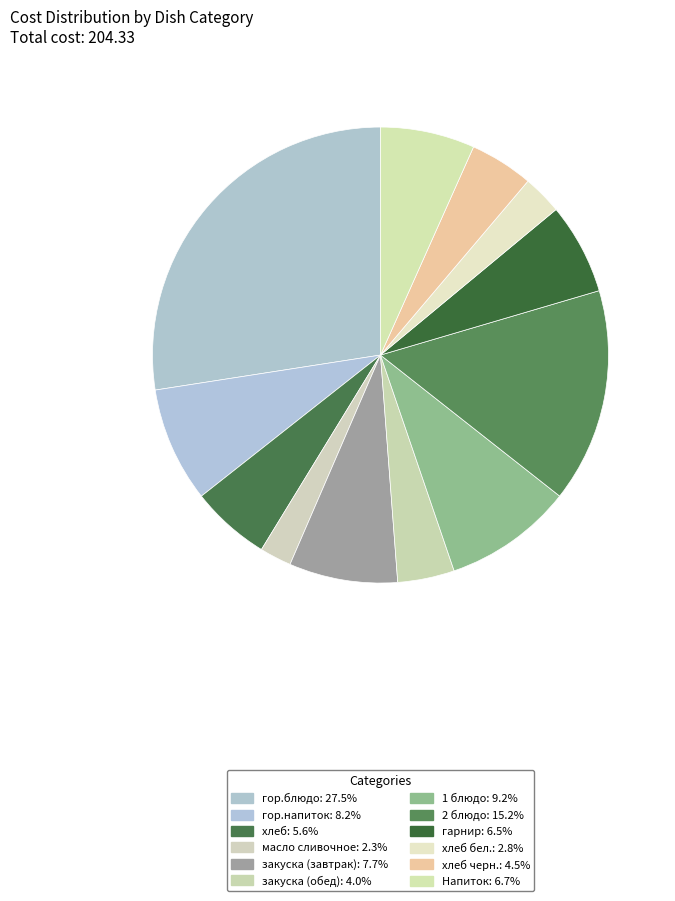

Count the number of slices in the pie.

12